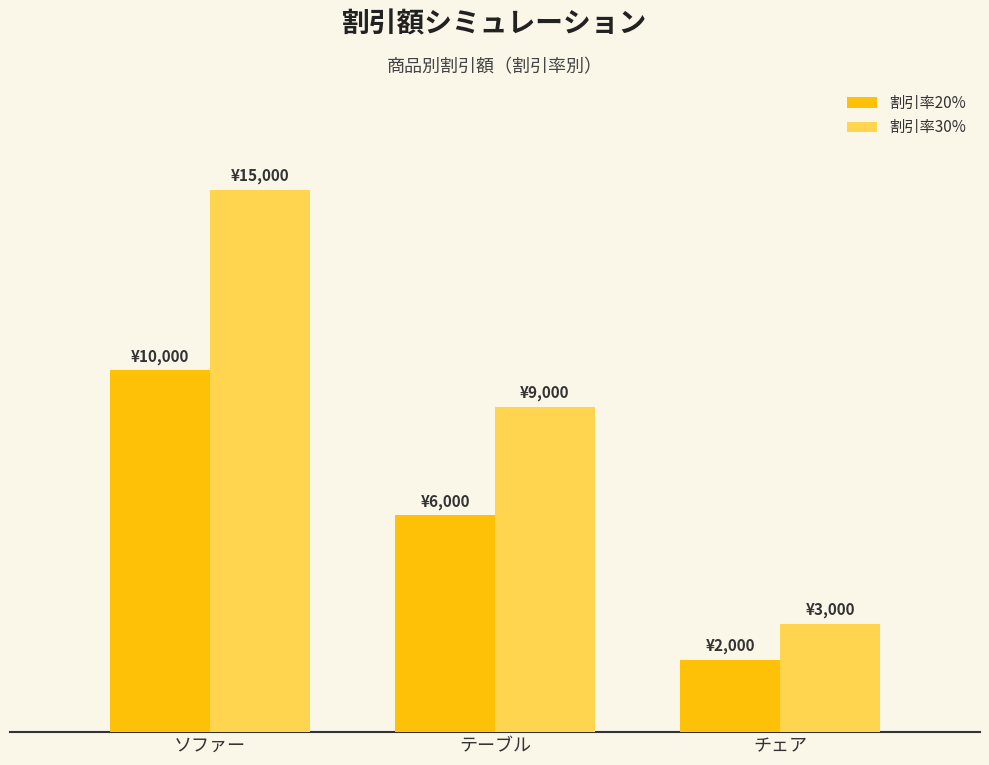

At which category is the sum across all series the highest?

ソファー